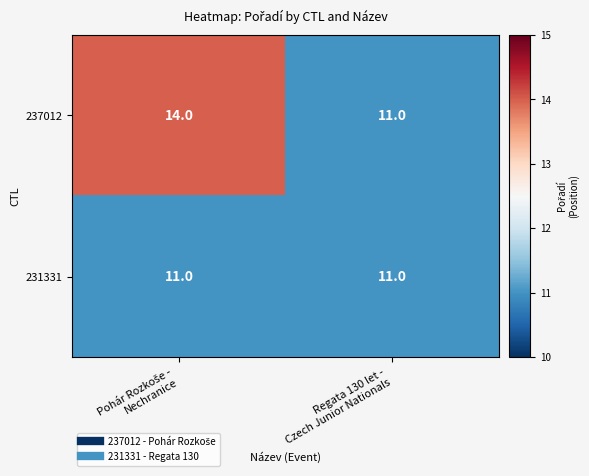

Count the number of categories in the chart.

2